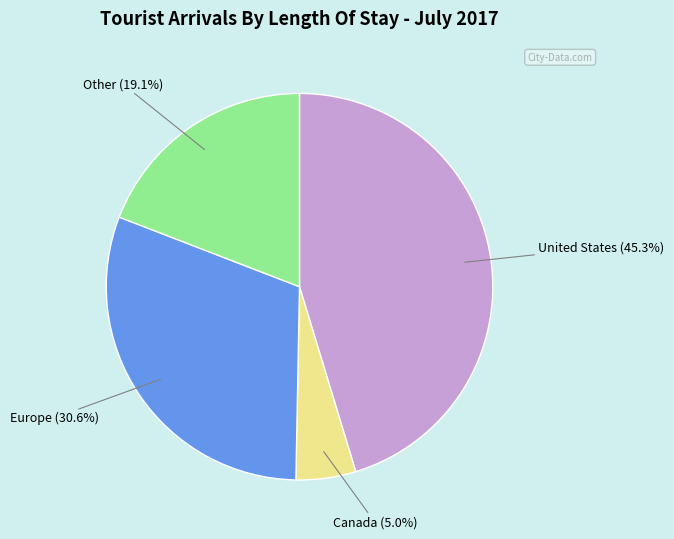

Is there any slice that represents more than half of the pie?

No